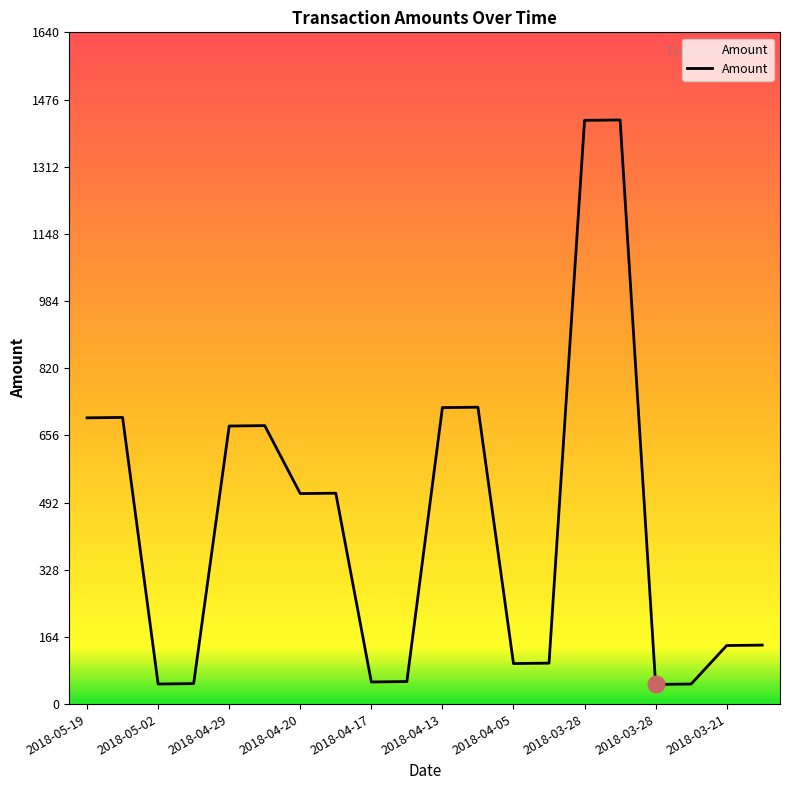

What is the difference between the maximum and minimum values?

1378.4